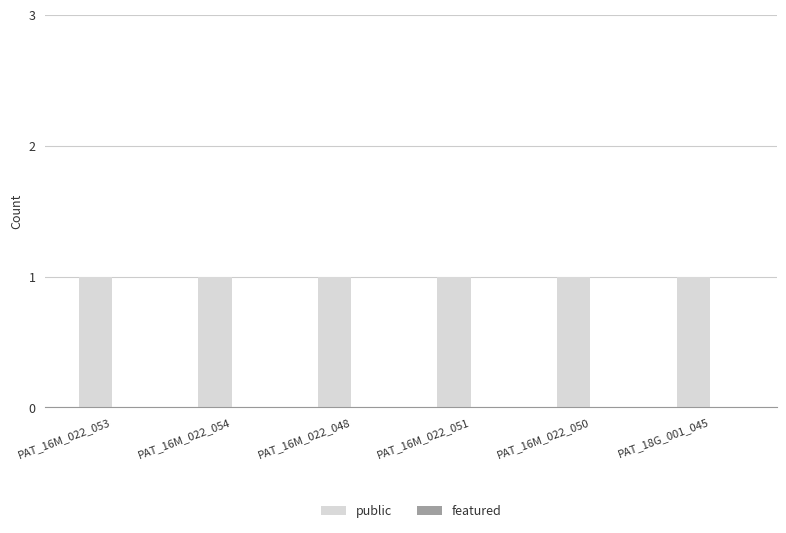

What is the label of the 1st bar from the left?

PAT_16M_022_053